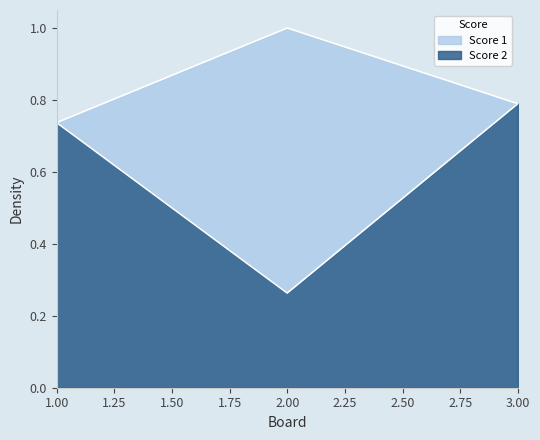

What is the approximate value of Score 2 at 3?

0.8